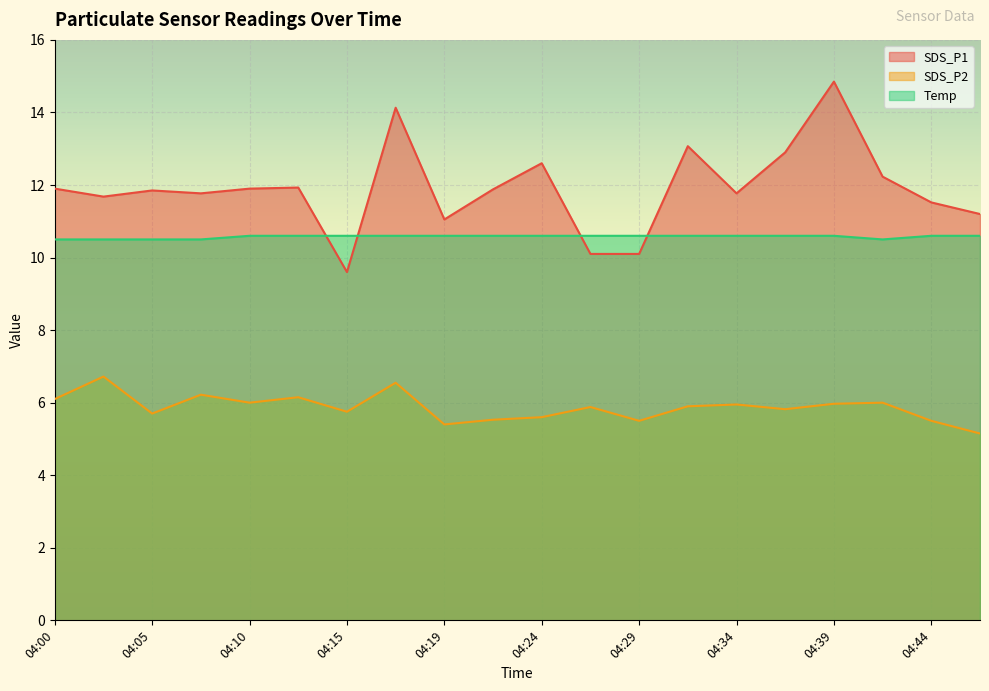

What is the sum of the Temp values at 04:46 and 04:39?

21.2